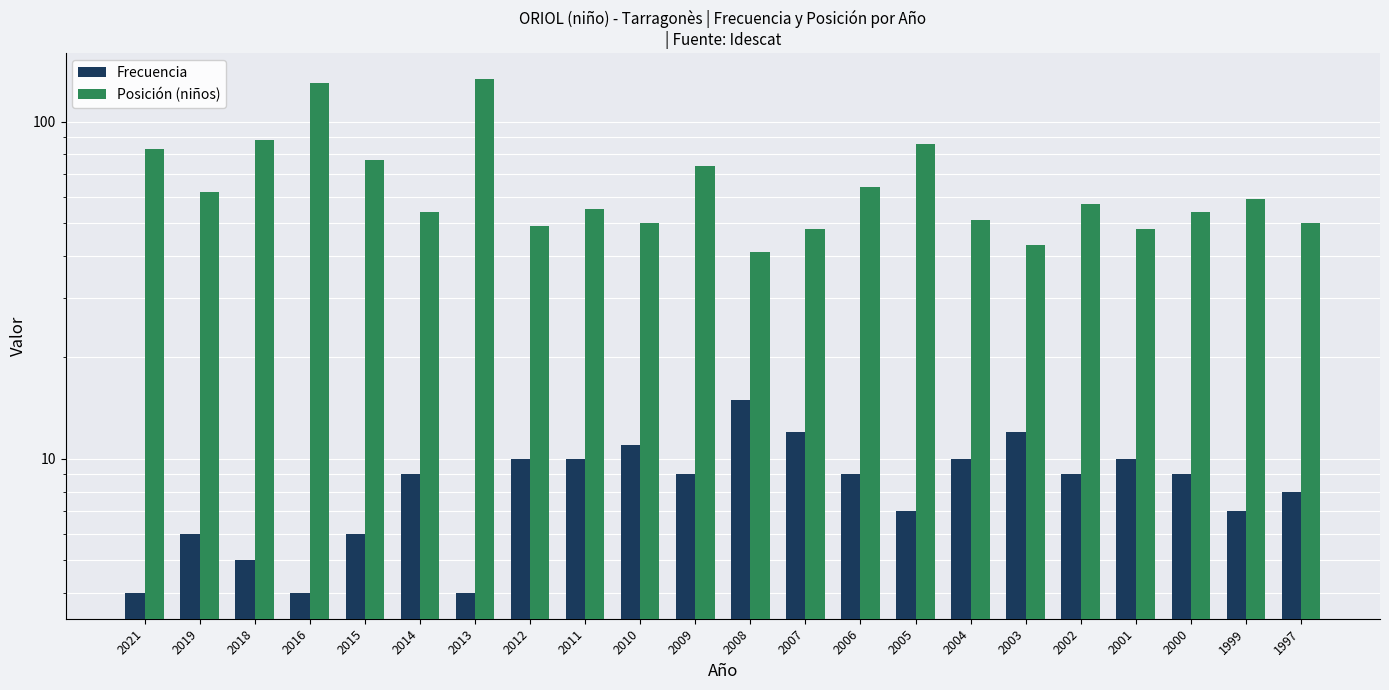

Reading left to right, extract all data points from this chart.

Frecuencia: 4	6	5	4	6	9	4	10	10	11	9	15	12	9	7	10	12	9	10	9	7	8
Posición (niños): 83	62	88	130	77	54	134	49	55	50	74	41	48	64	86	51	43	57	48	54	59	50